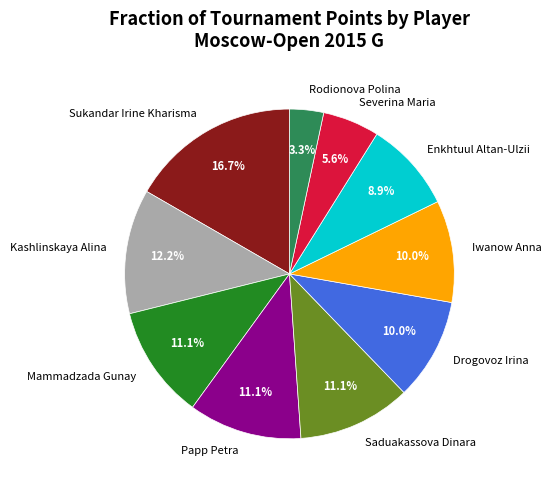

What is the ratio of the value at Drogovoz Irina to the value at Kashlinskaya Alina?

0.8